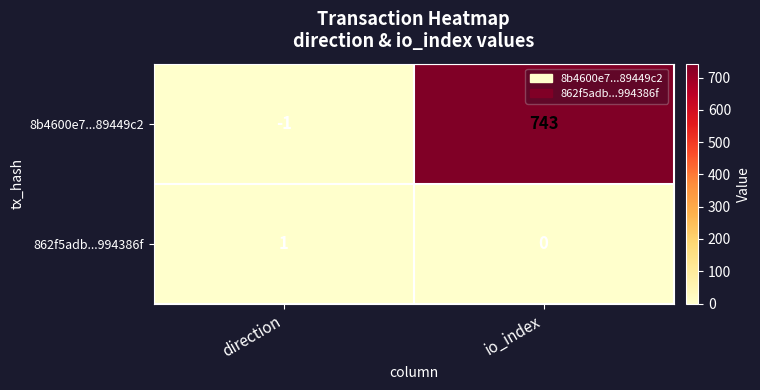

What is the minimum value shown in the chart?

-1